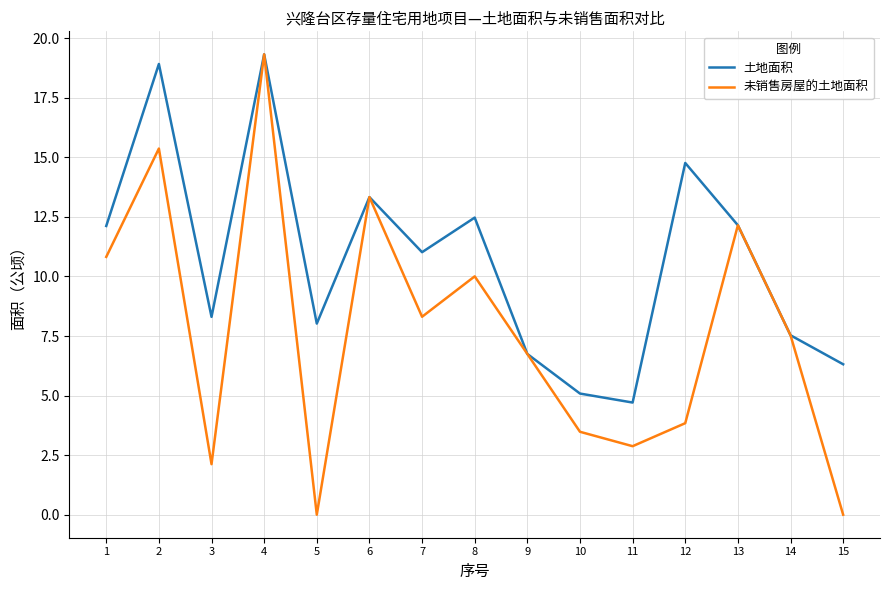

Which series has the largest range (max minus min)?

未销售房屋的土地面积